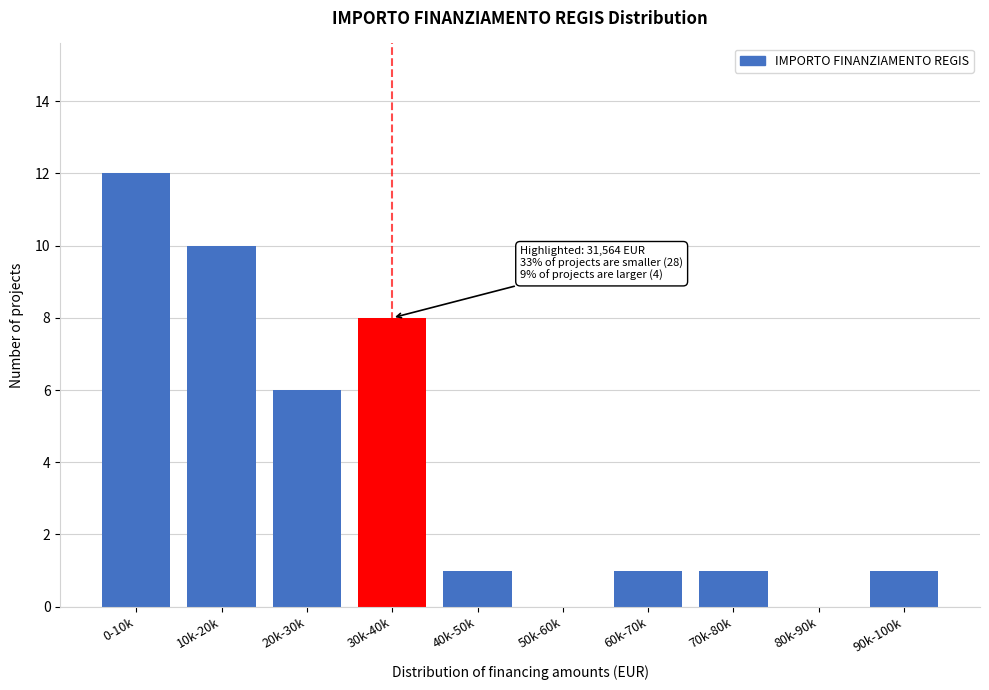

Reading left to right, transcribe all the data shown in this chart.

0-10k=12	10k-20k=10	20k-30k=6	30k-40k=8	40k-50k=1	50k-60k=0	60k-70k=1	70k-80k=1	80k-90k=0	90k-100k=1